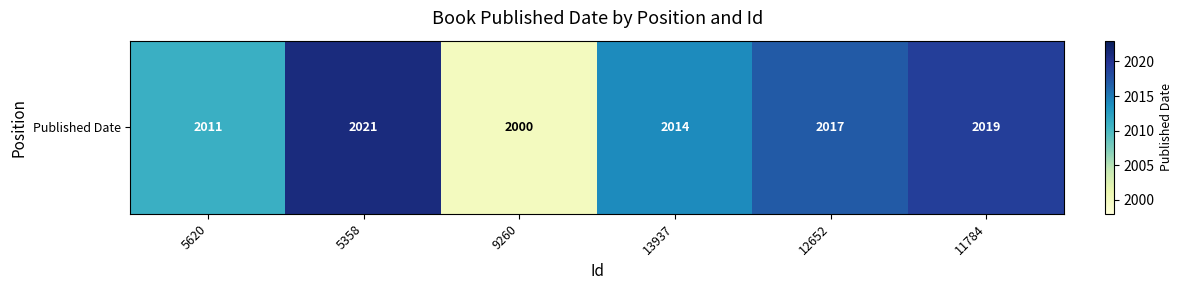

How many data points are less than 2017?

3